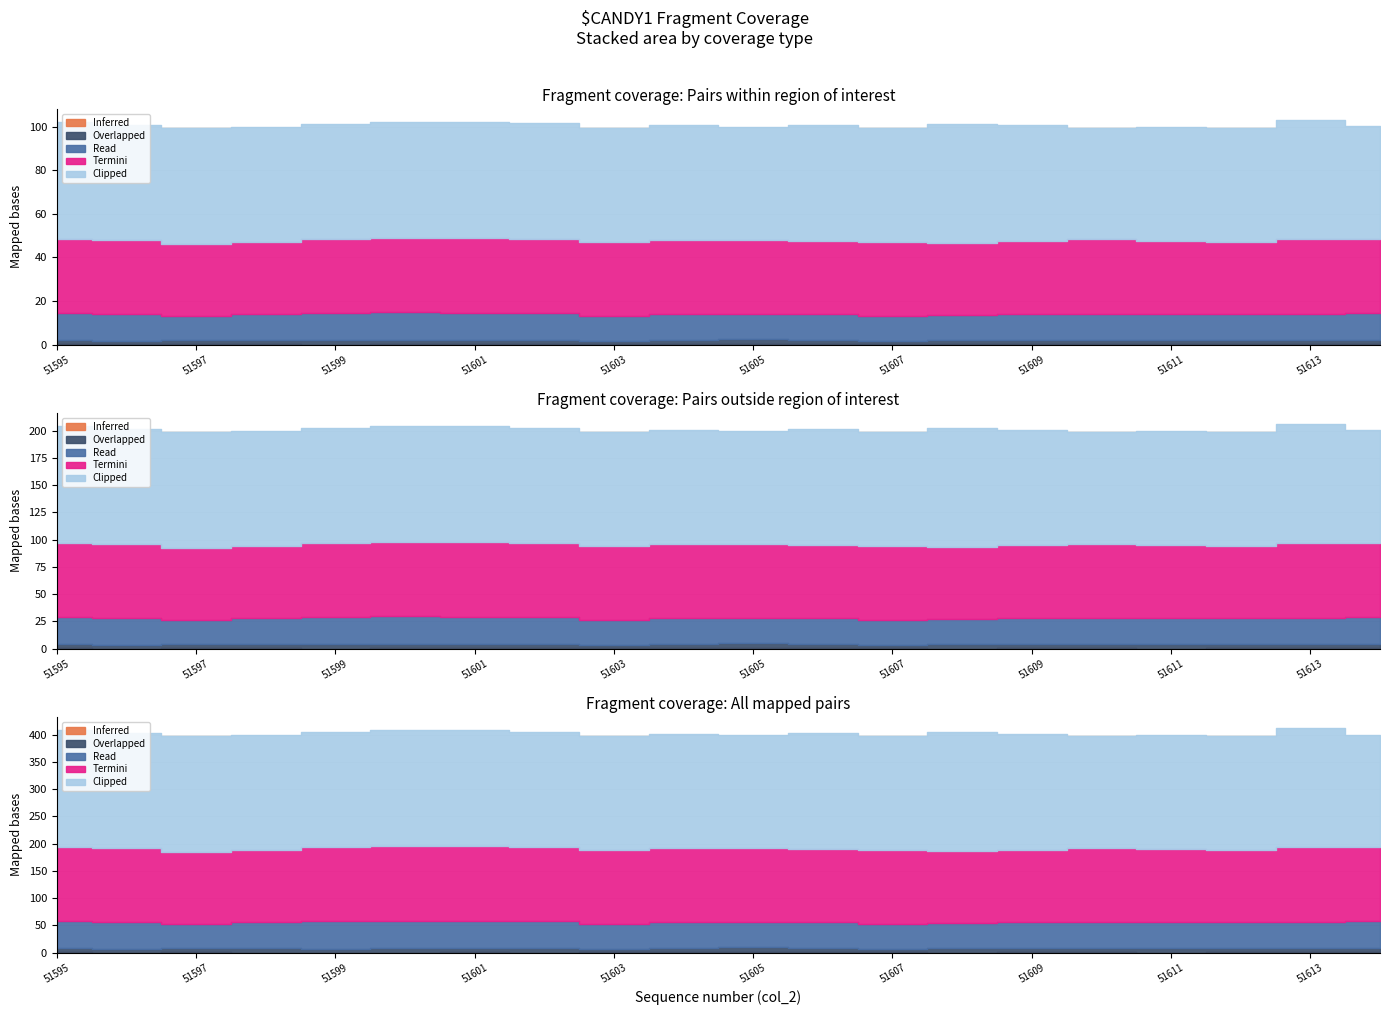

Rank the series at 51595 from highest to lowest value.

Clipped, Termini, Read, Overlapped, Inferred